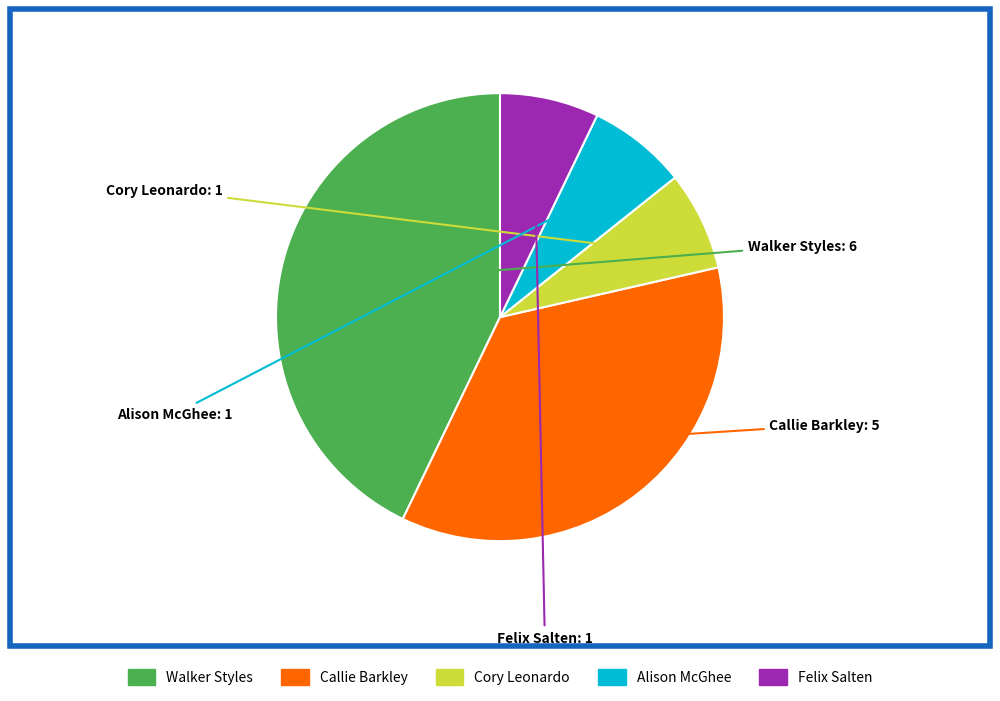

How many segments does this pie chart have?

5